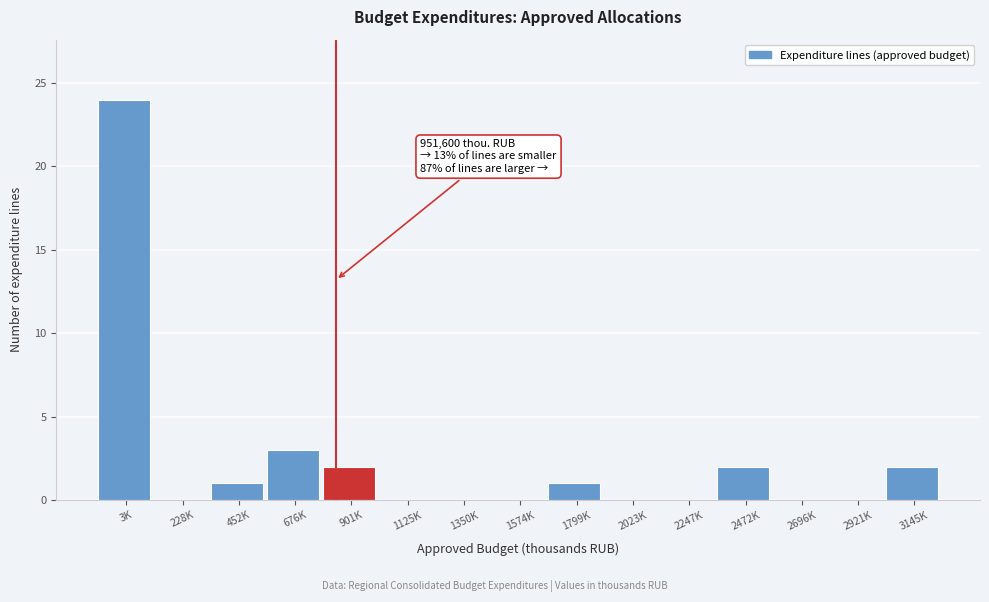

Reading right to left, extract all data points from this chart.

3145K=2	2921K=0	2696K=0	2472K=2	2247K=0	2023K=0	1799K=1	1574K=0	1350K=0	1125K=0	901K=2	676K=3	452K=1	228K=0	3K=24